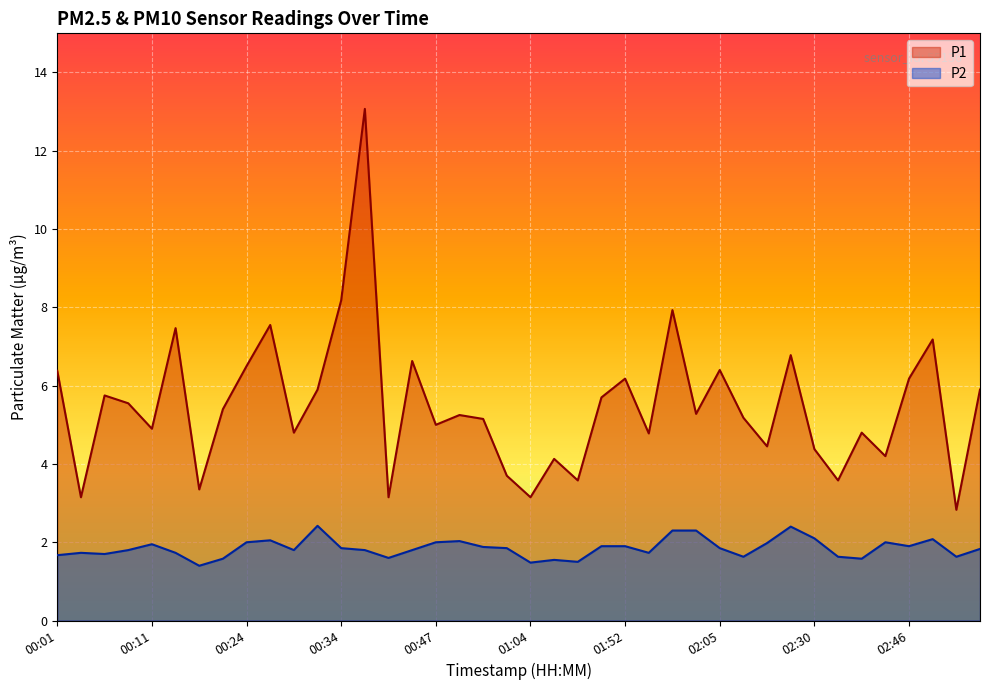

At which category does the chart reach its minimum across all series?

00:19